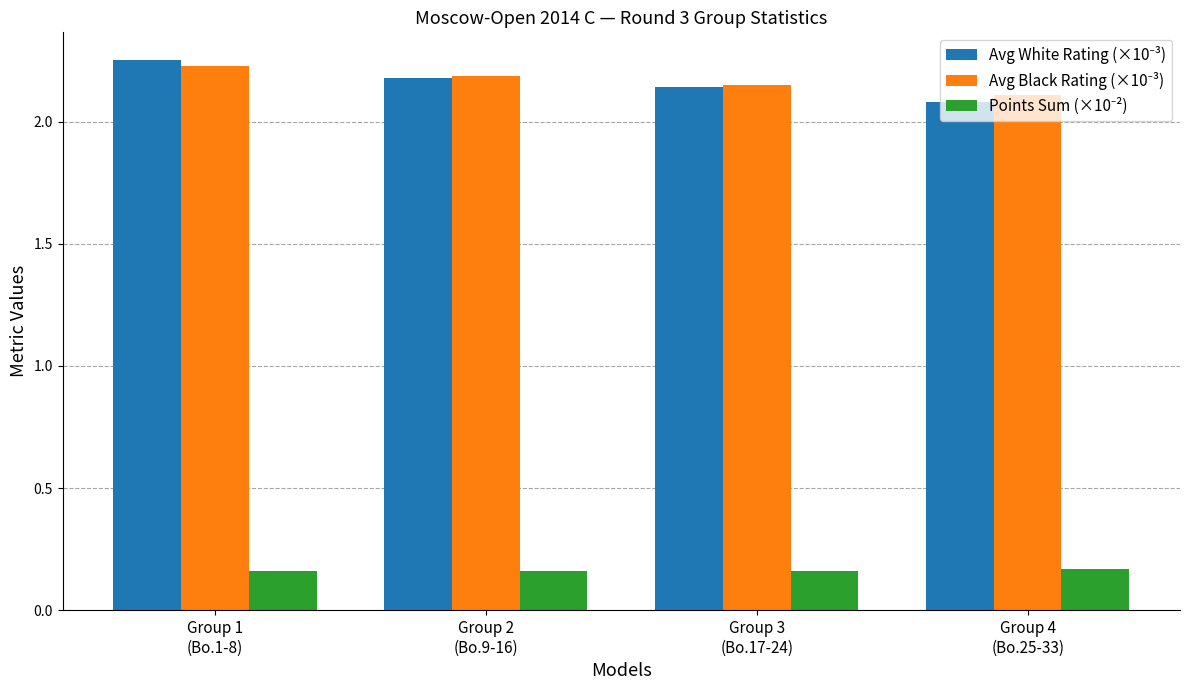

At how many categories does at least one series exceed 0?

4